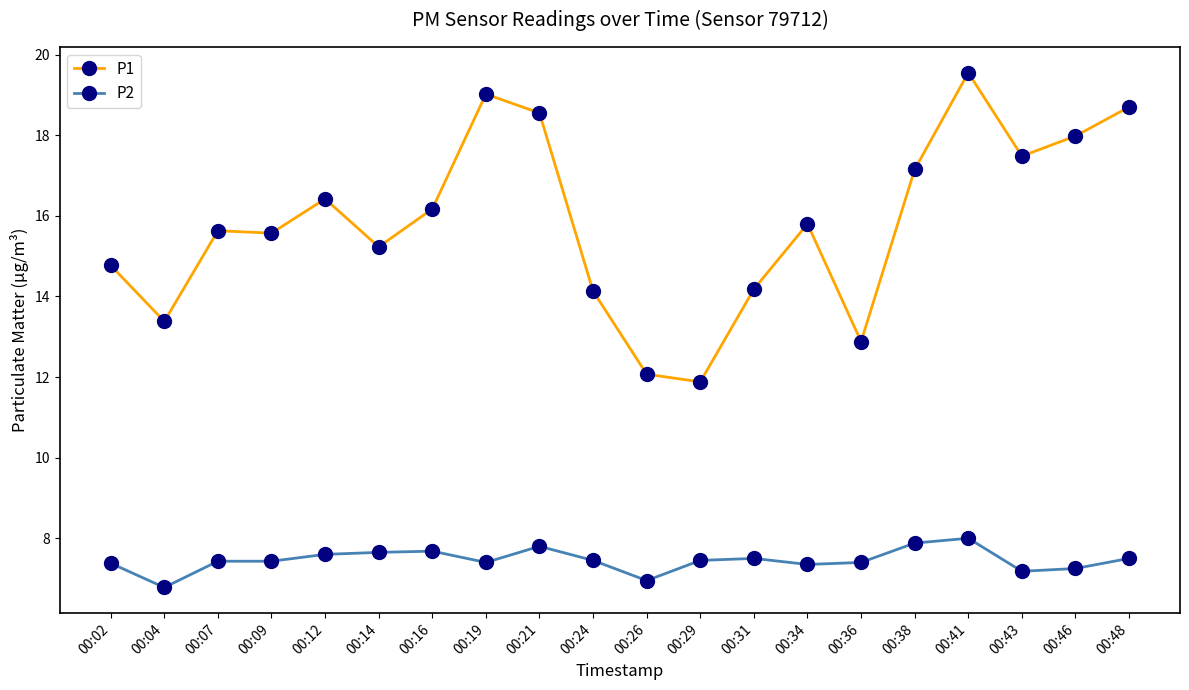

How many values in the P1 series exceed 15?

13